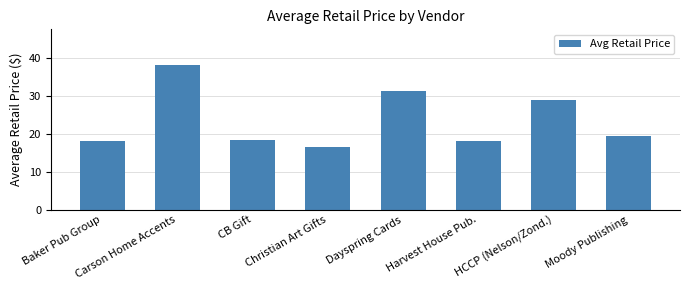

Between Carson Home Accents and Baker Pub Group, which is larger?

Carson Home Accents